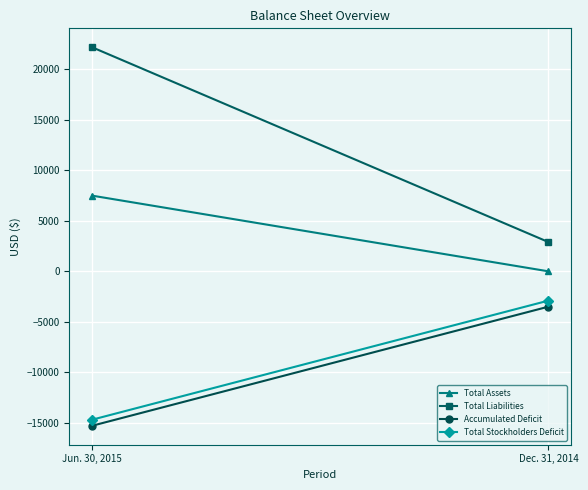

True or false: Total Stockholders Deficit has a value of -4746 at Jun. 30, 2015.

False